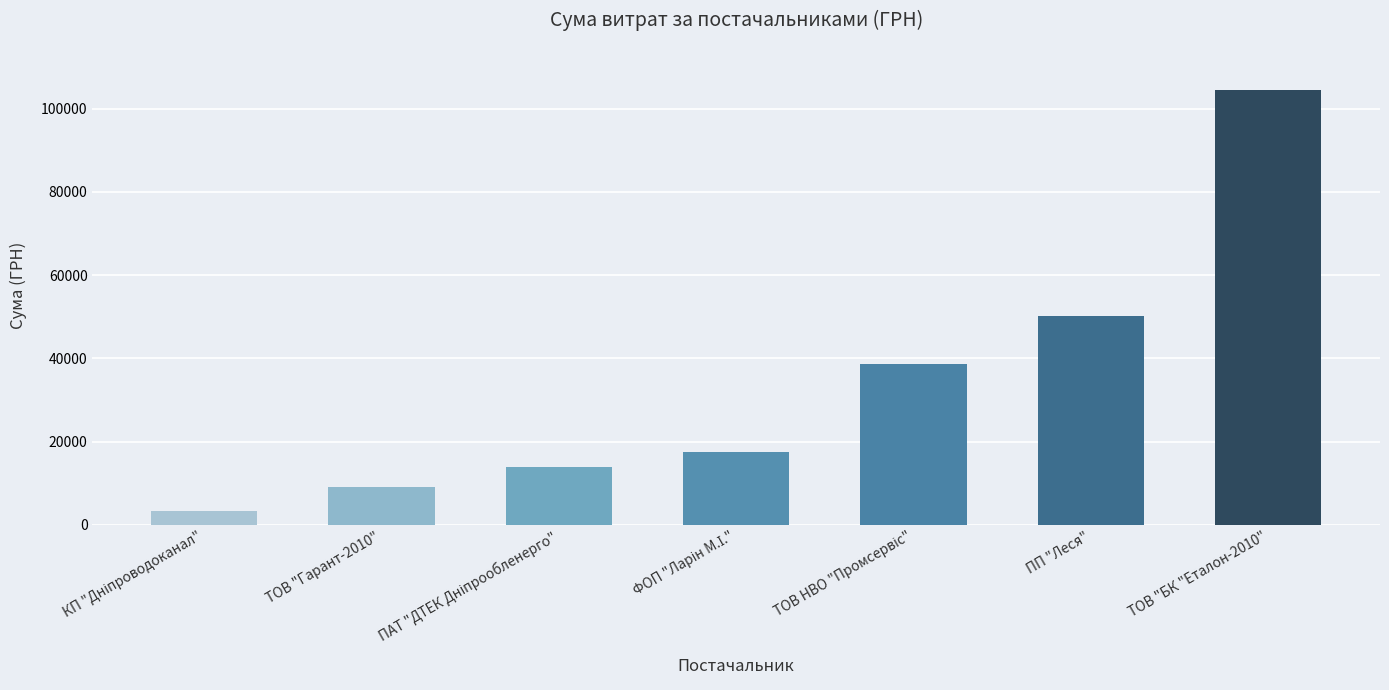

The chart shows a value of 19512.7 at ПП "Леся". True or false?

False